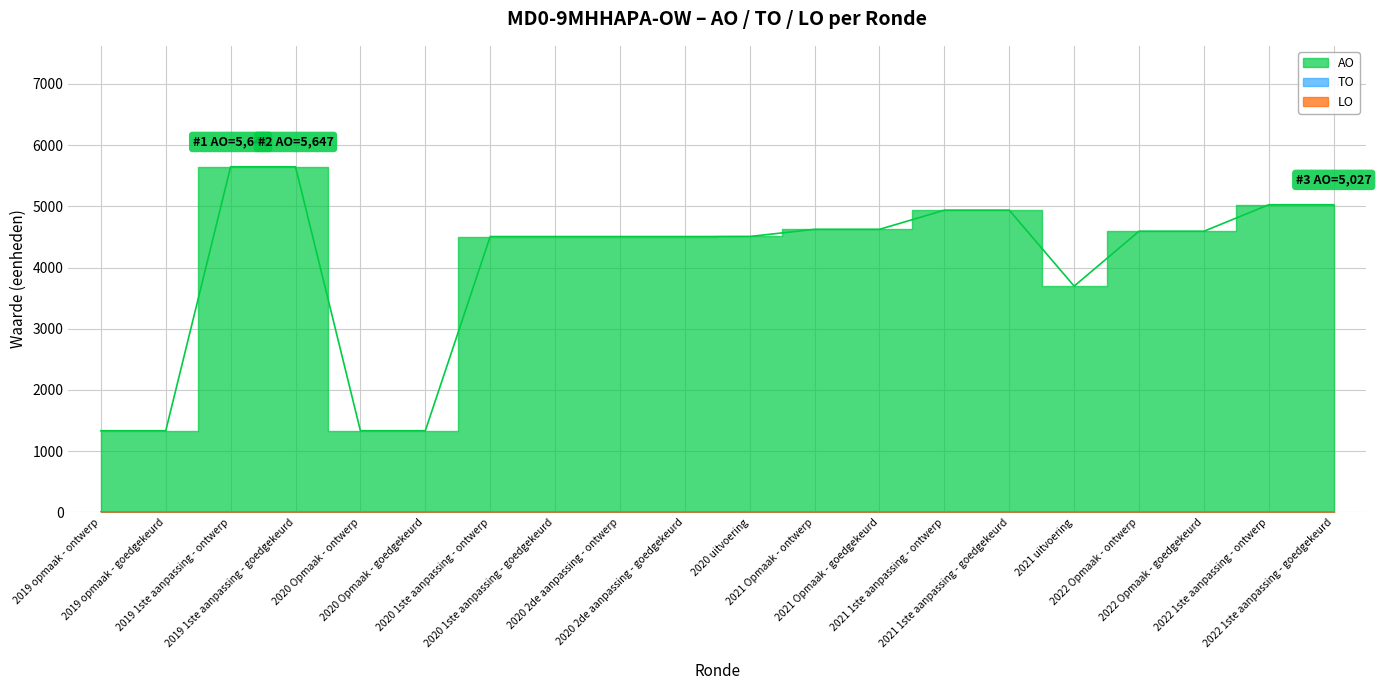

Which category has the highest value across all series?

2019 1ste aanpassing - ontwerp